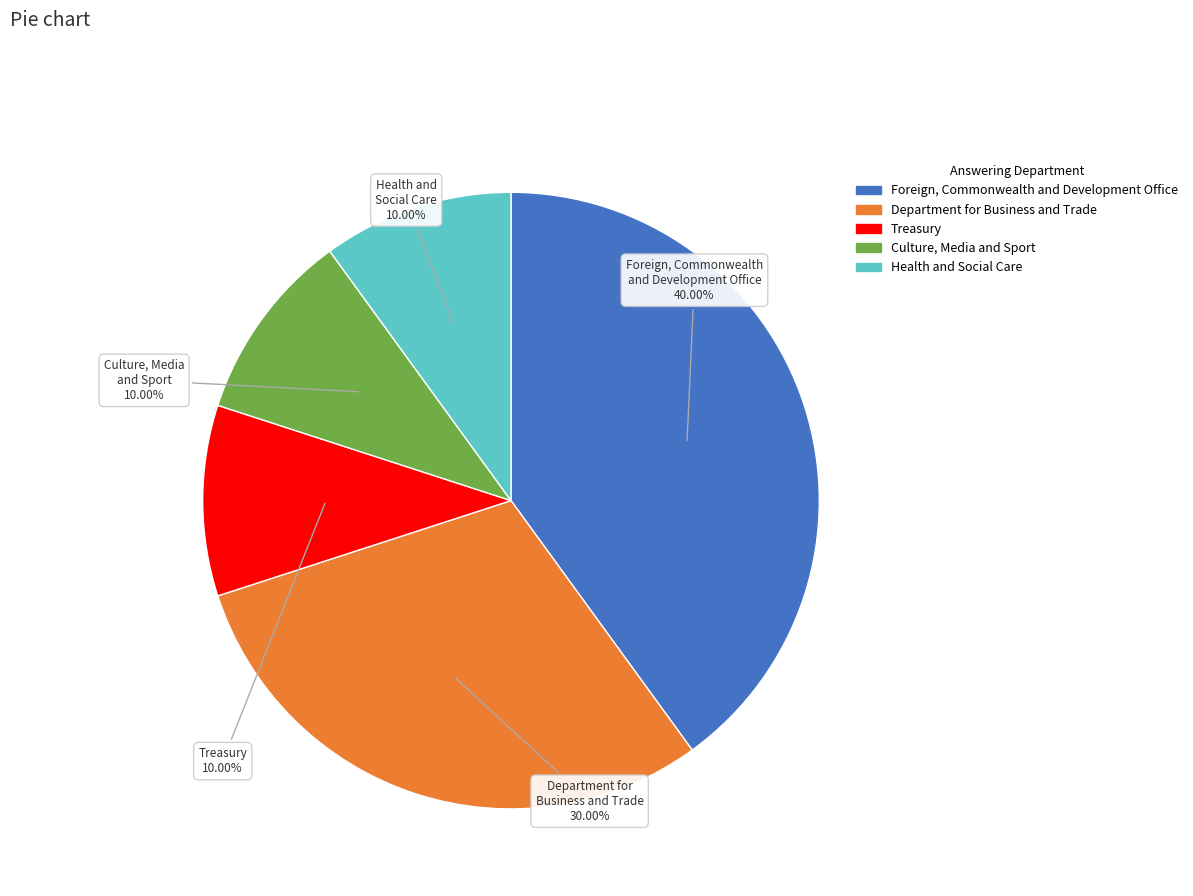

Is the sum of Department for Business and Trade and Foreign, Commonwealth and Development Office greater than half?

Yes